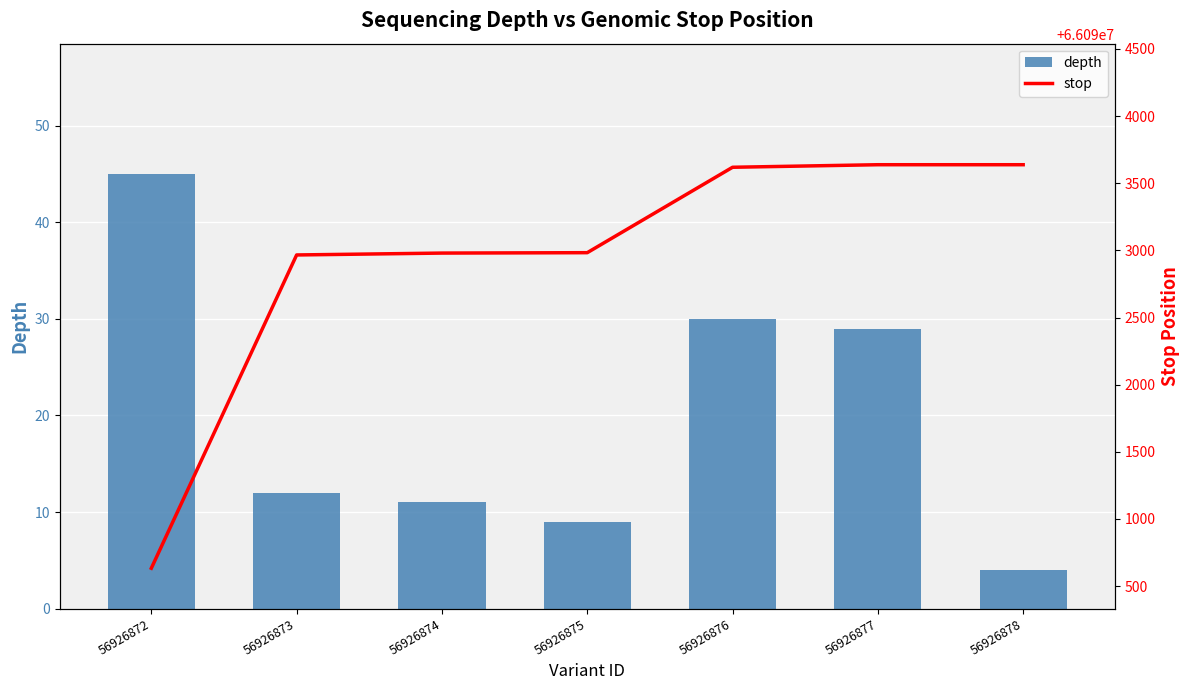

What is the difference between the stop values at 56926873 and 56926876?

653